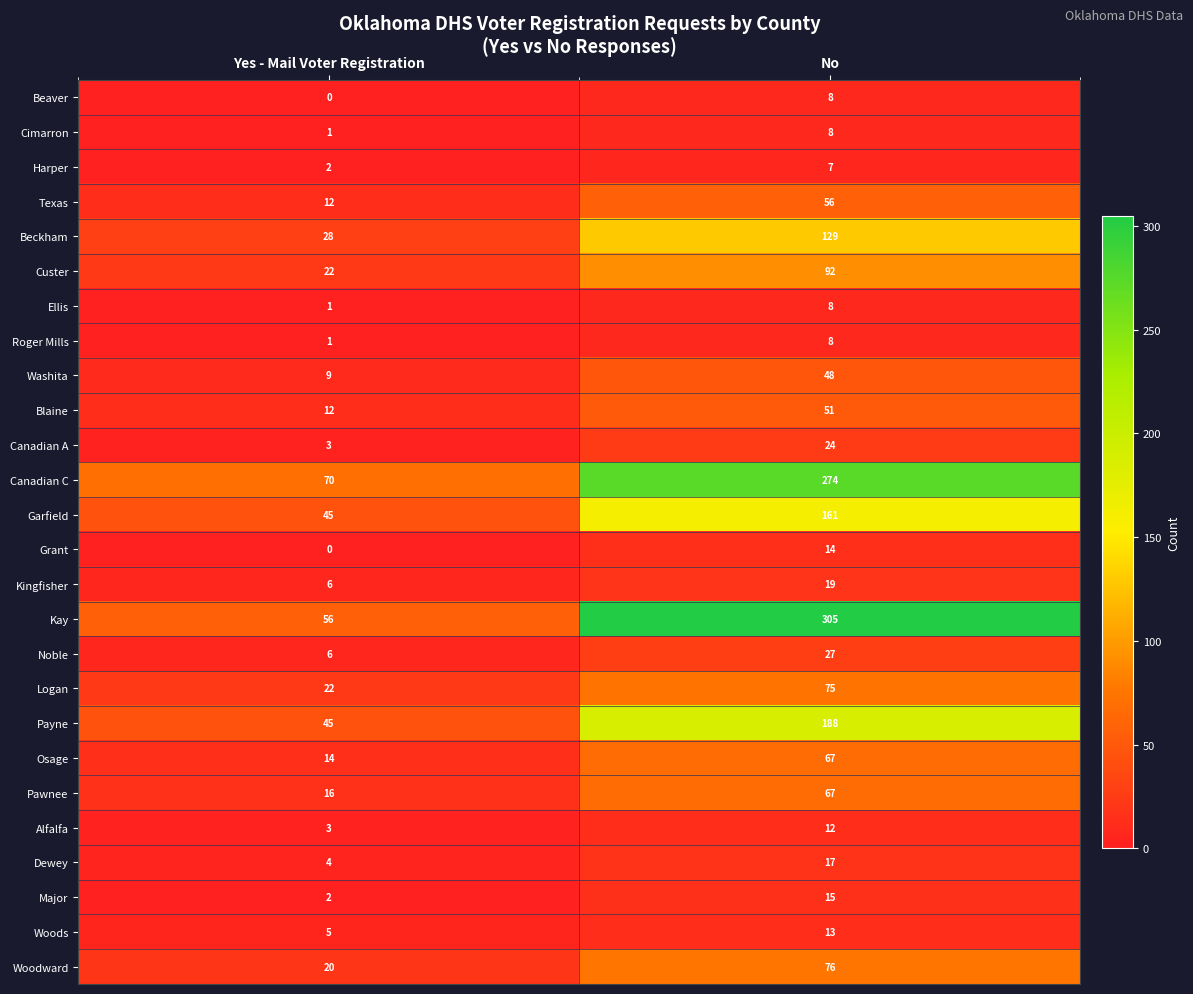

What is the total value across all series at Yes - Mail Voter Registration?

405